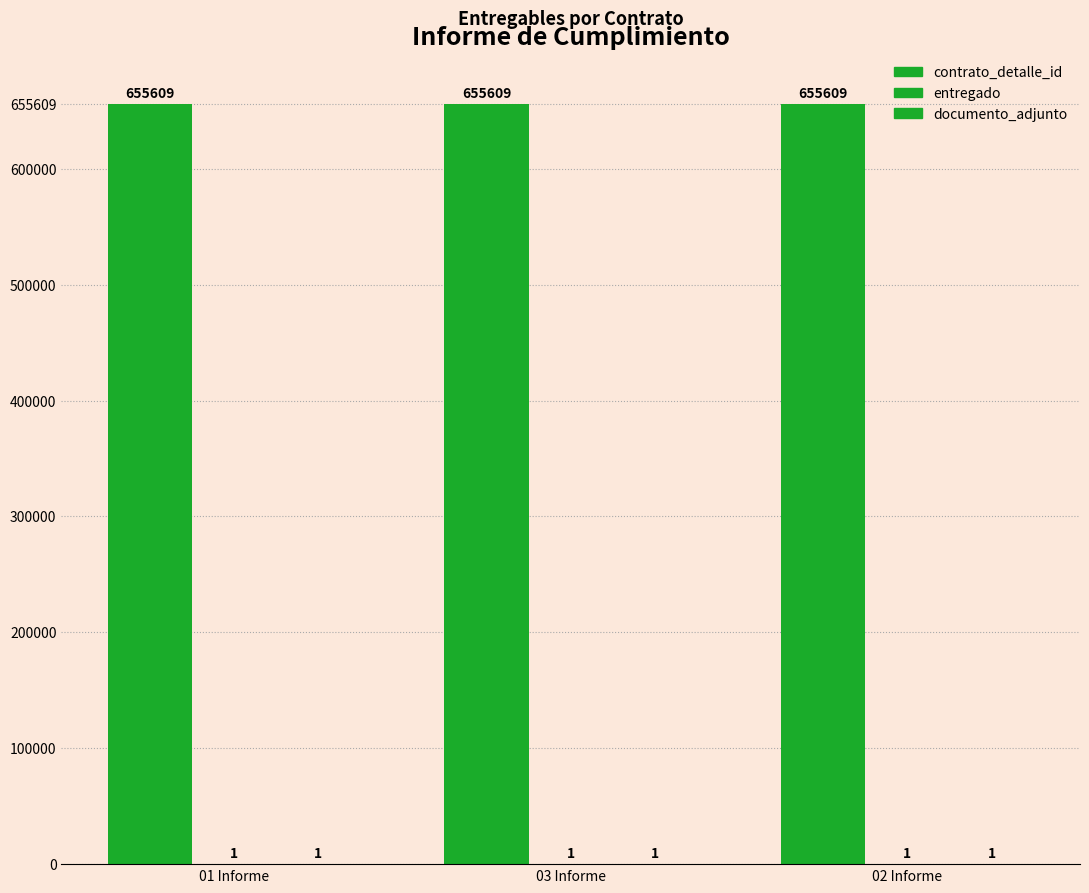

How many groups of bars are there?

3